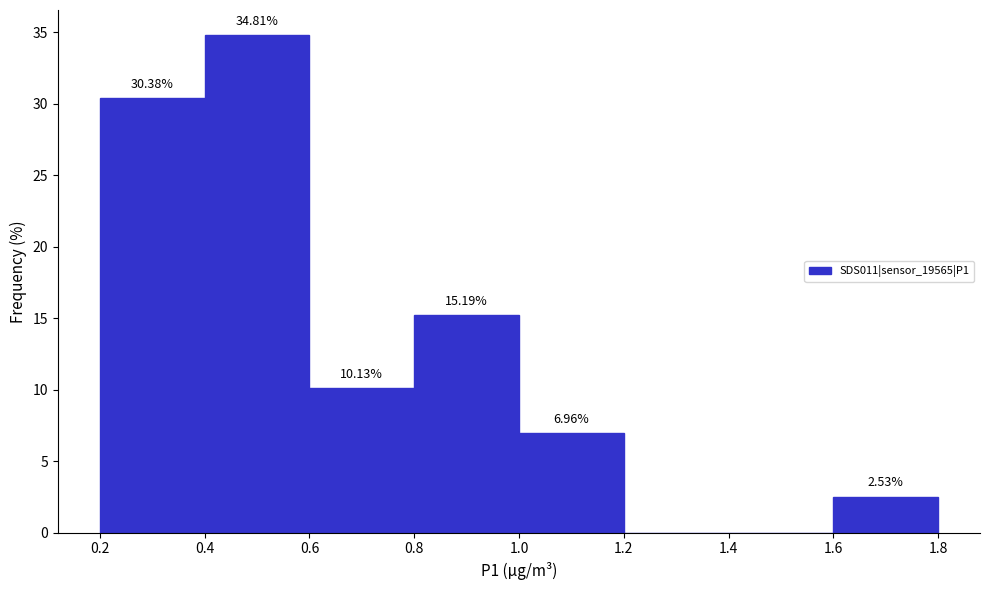

Over which range of the x-axis is the bar tallest?

0.4 to 0.6